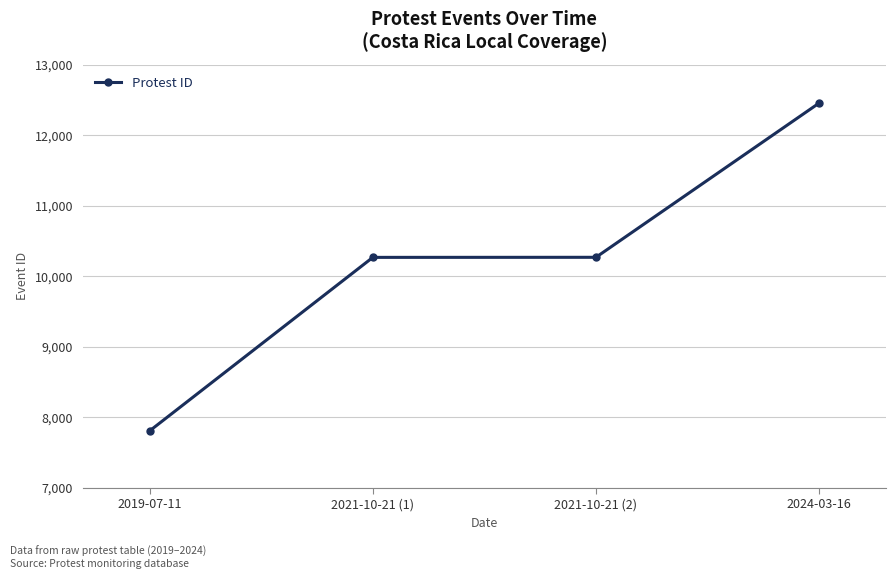

Is it true that the value at 2021-10-21 (2) is 10271?

True